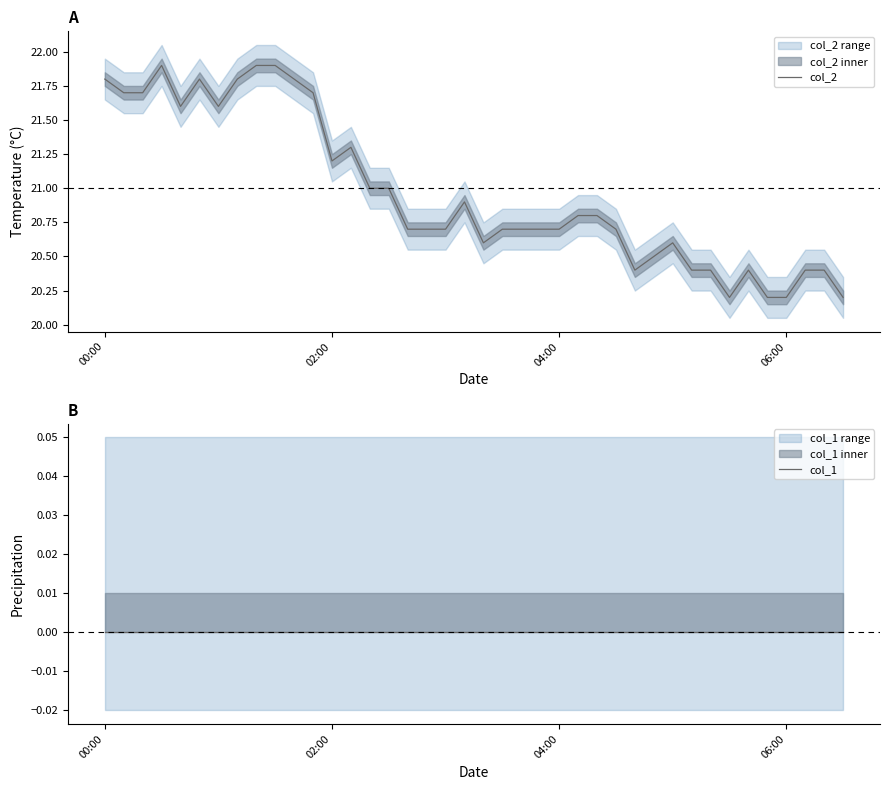

What are all the series names shown in the legend?

col_2, col_1